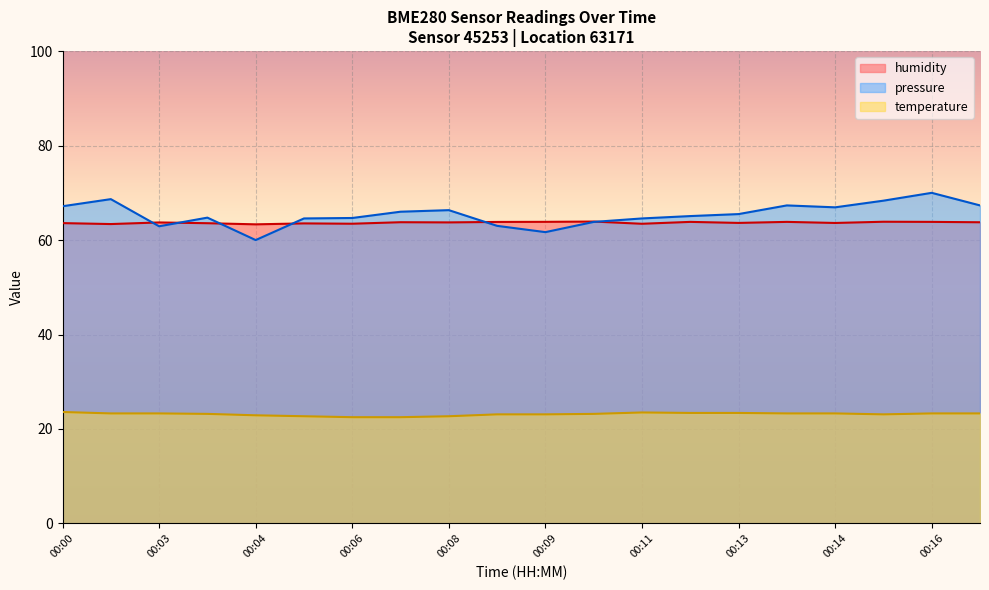

Does the chart display data point markers on the line(s)?

No